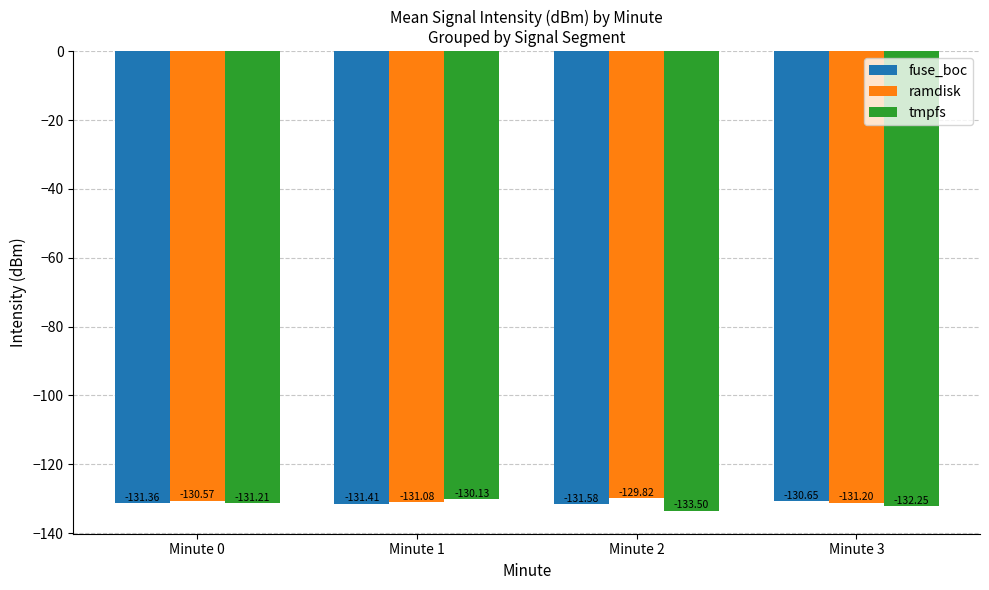

What is the difference between the highest and lowest values at Minute 1?

1.3